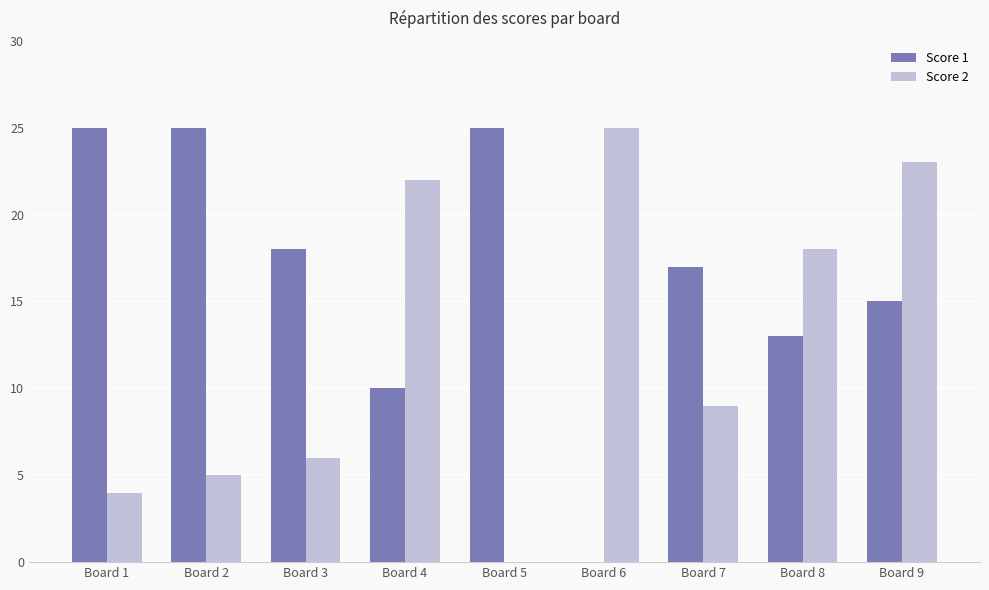

What is the spread (max minus min) of values at Board 7?

8